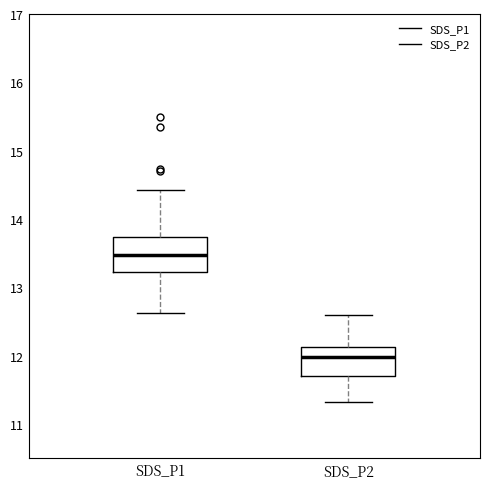

Where does the upper whisker of the box for SDS_P1 end on the y-axis? The values are not printed on the chart, so give them approximately, as read against the axis.

14.4